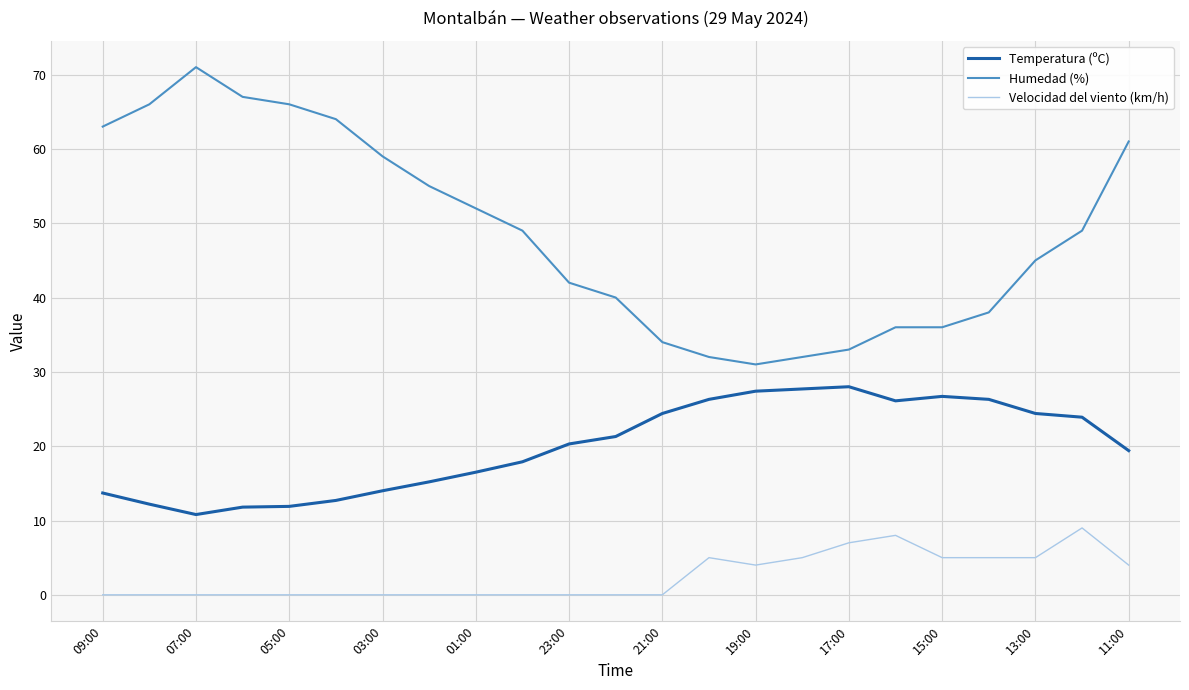

True or false: Velocidad del viento (km/h) and Humedad (%) cross at least once.

False